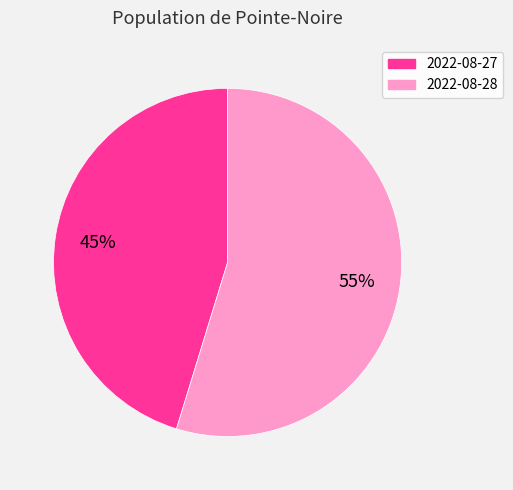

Rank the categories by value from highest to lowest.

2022-08-28, 2022-08-27